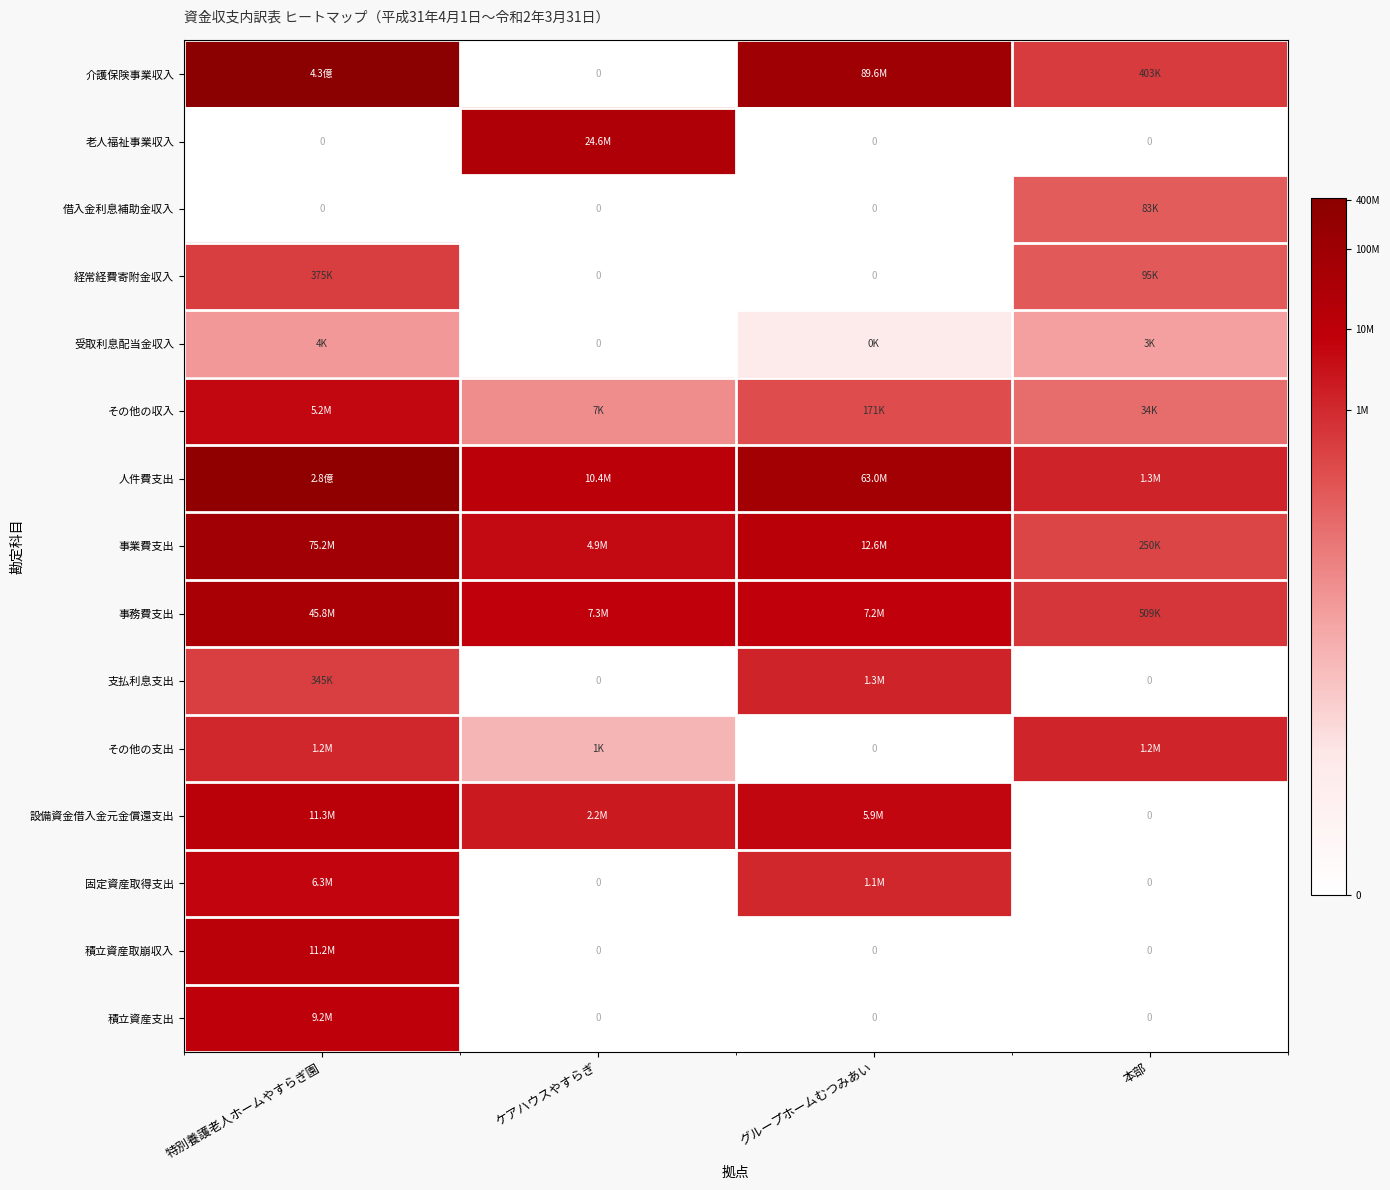

At which label is 受取利息配当金収入 closest to 4?

グループホームむつみあい